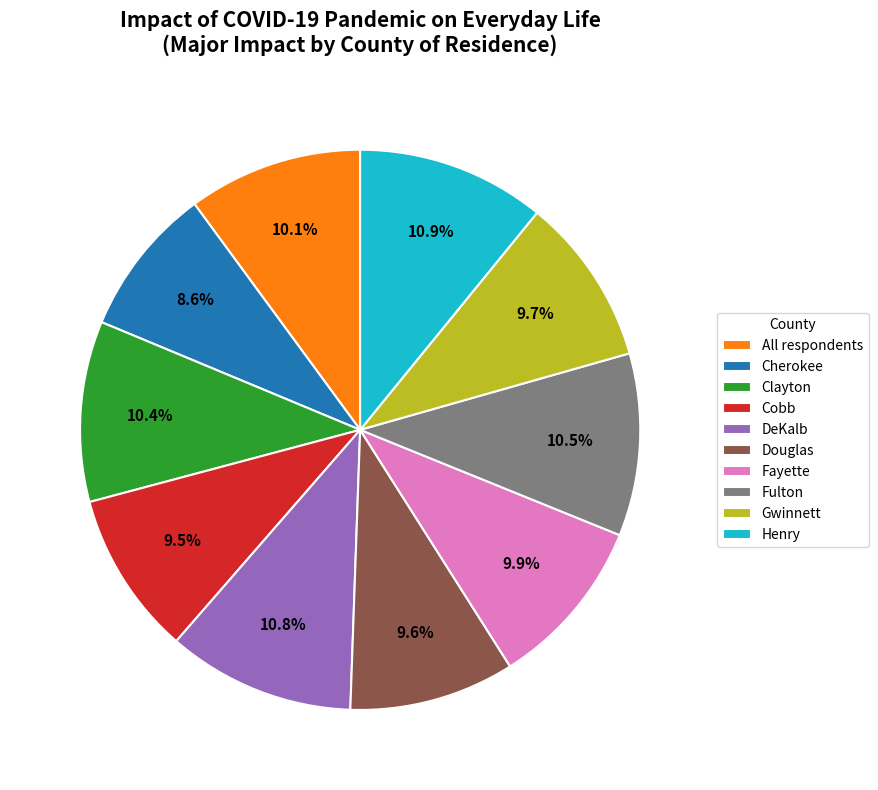

Which slice is the smallest?

Cherokee